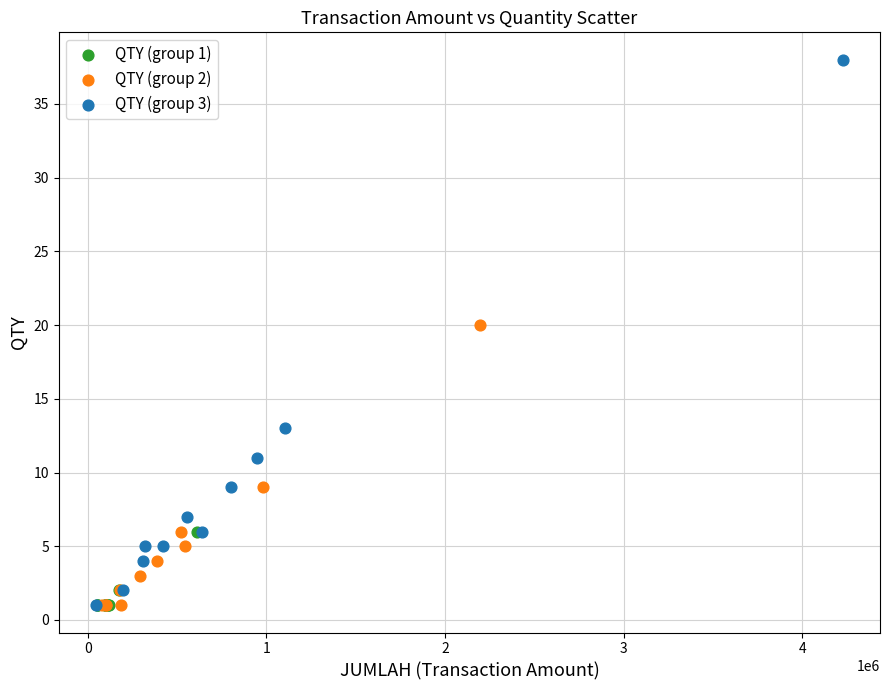

Which series contains the highest Y value?

QTY (group 3)